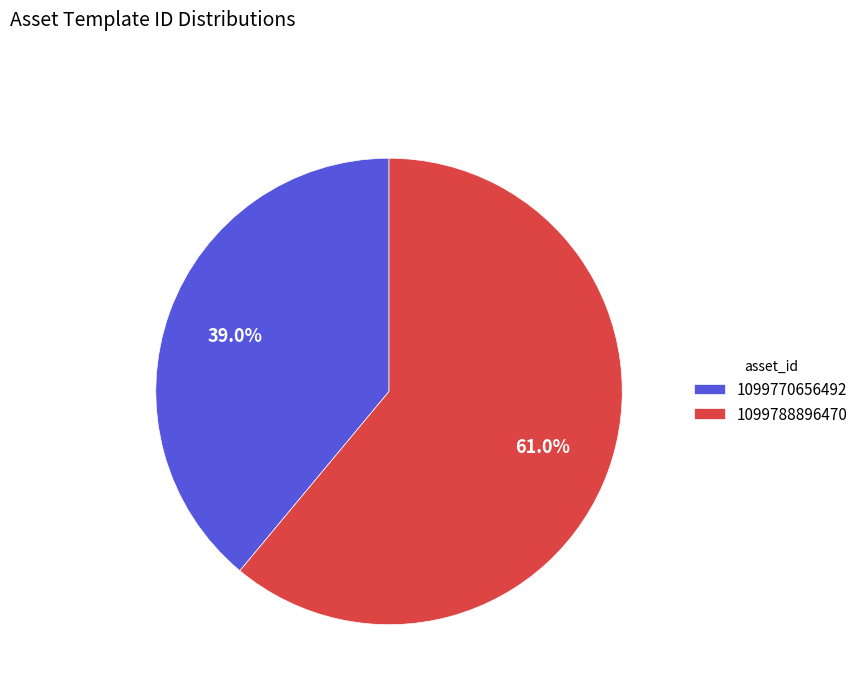

What is the largest slice in the pie chart?

1099788896470